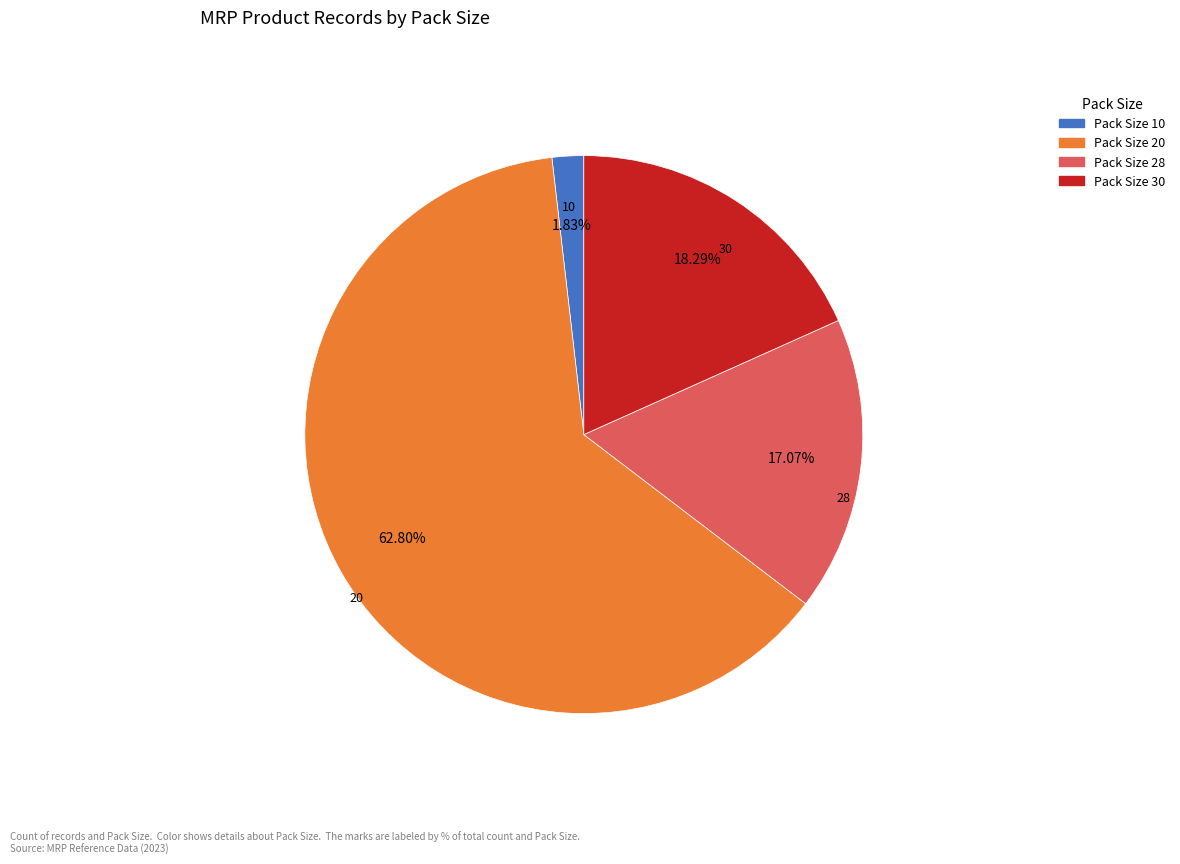

Is there a majority slice in this chart?

Yes